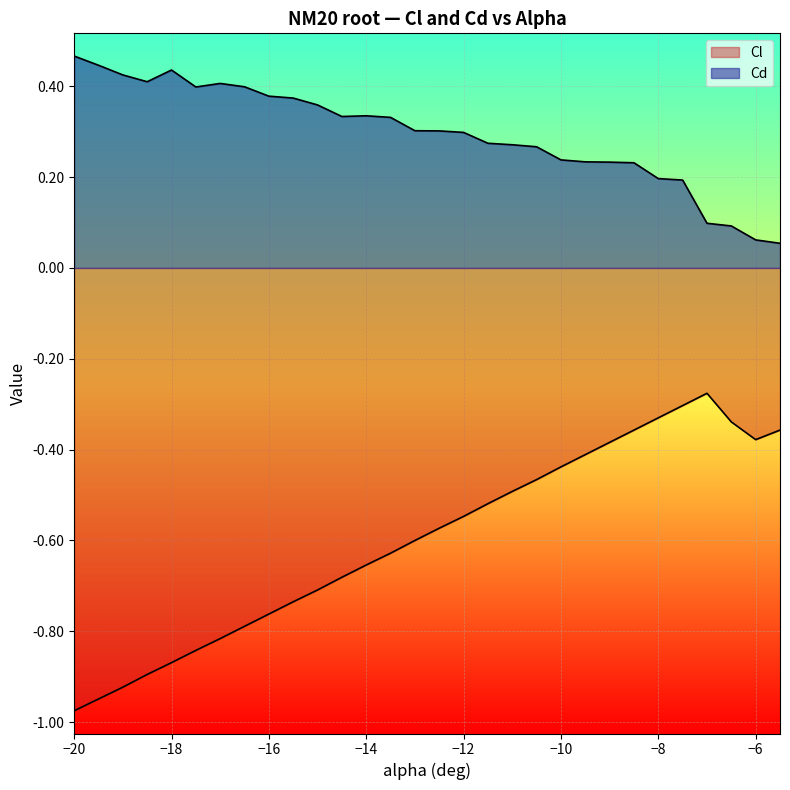

Between -17.5 and -6.5, which is larger?

-6.5